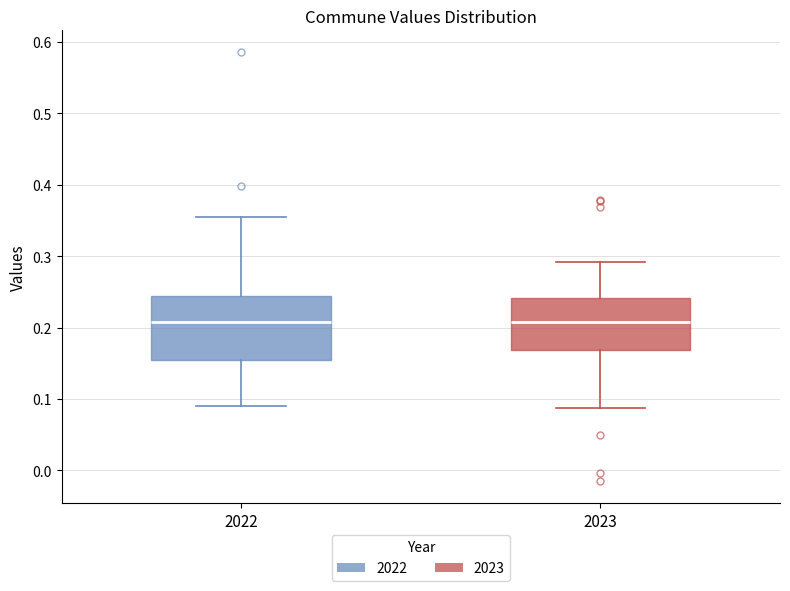

Comparing the boxes themselves (not the whiskers), which one is the tallest?

2022